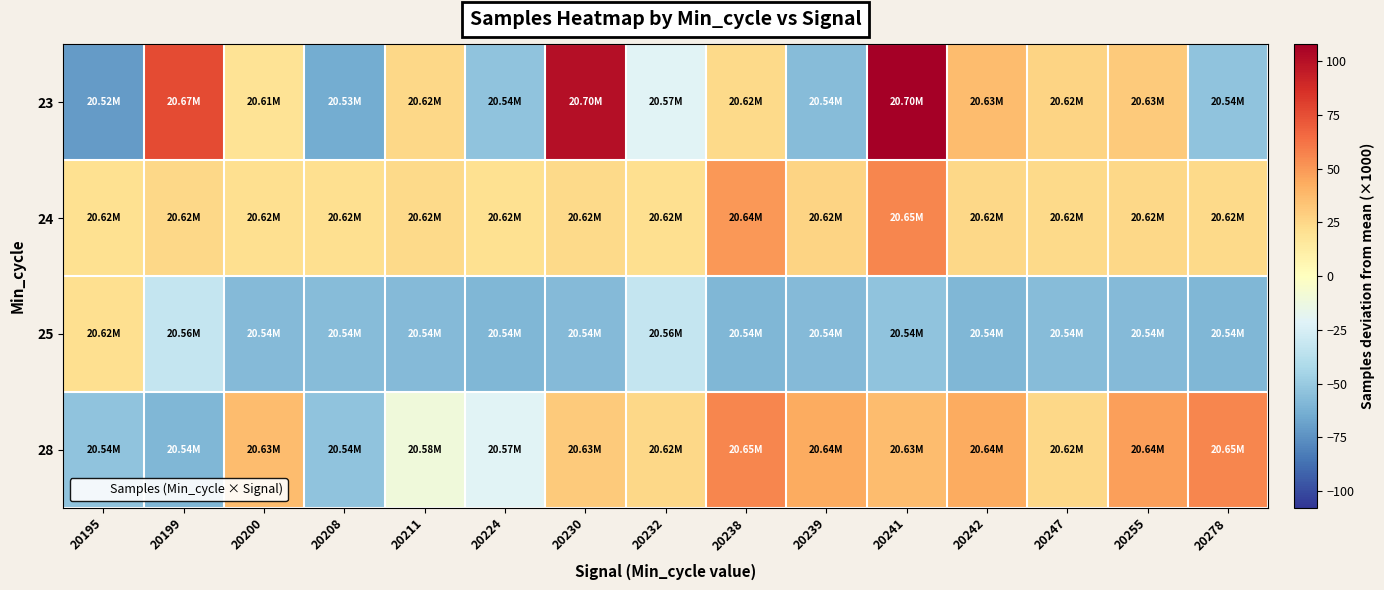

Which series has the largest total across all categories?

24